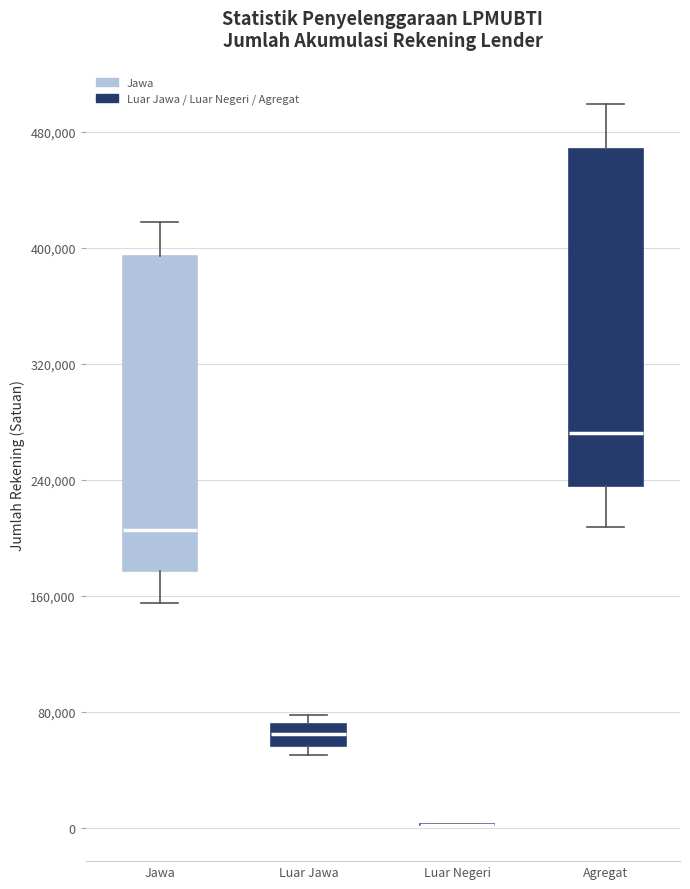

Comparing the boxes themselves (not the whiskers), which one is the tallest?

Agregat